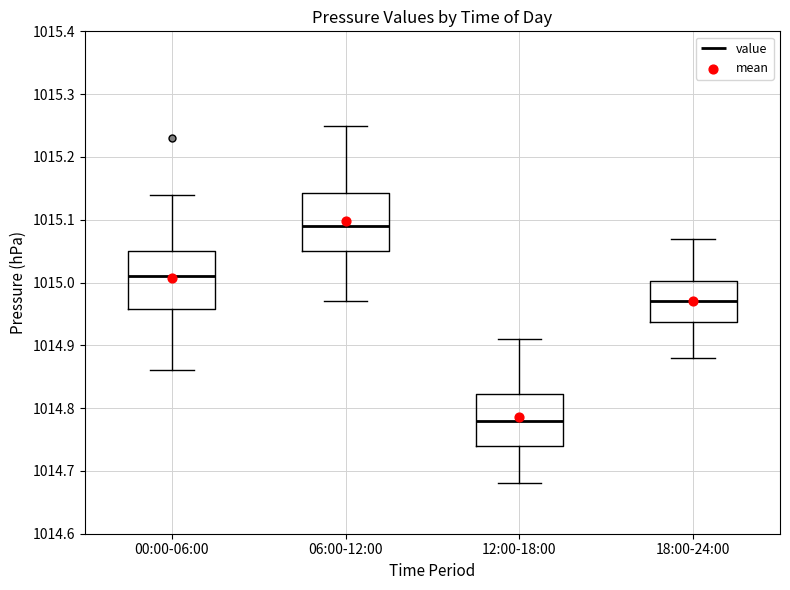

Reading left to right, transcribe this box plot: for each box, give where its median line is, the range the box spans, and where its two whiskers end, as read against the y-axis. The values are not printed on the chart, so give them approximately, as read against the axis.

00:00-06:00: median 1015.01, box 1014.96 to 1015.05, whiskers 1014.86 to 1015.14
06:00-12:00: median 1015.09, box 1015.05 to 1015.14, whiskers 1014.97 to 1015.25
12:00-18:00: median 1014.78, box 1014.74 to 1014.82, whiskers 1014.68 to 1014.91
18:00-24:00: median 1014.97, box 1014.94 to 1015.00, whiskers 1014.88 to 1015.07